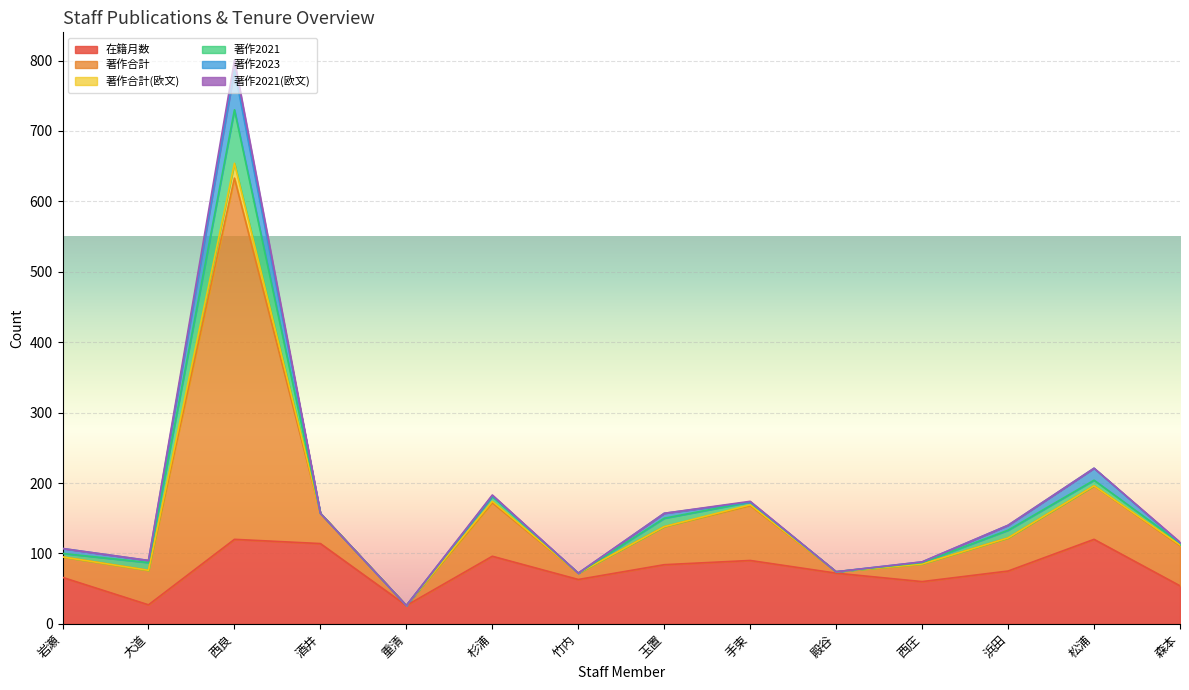

What are all the series names shown in the legend?

在籍月数, 著作合計, 著作合計(欧文), 著作2021, 著作2023, 著作2021(欧文)